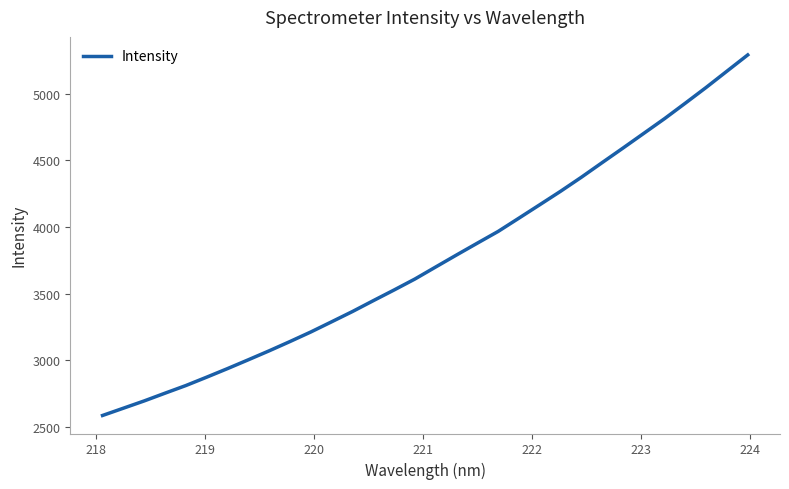

What is the greatest value displayed?

5291.3